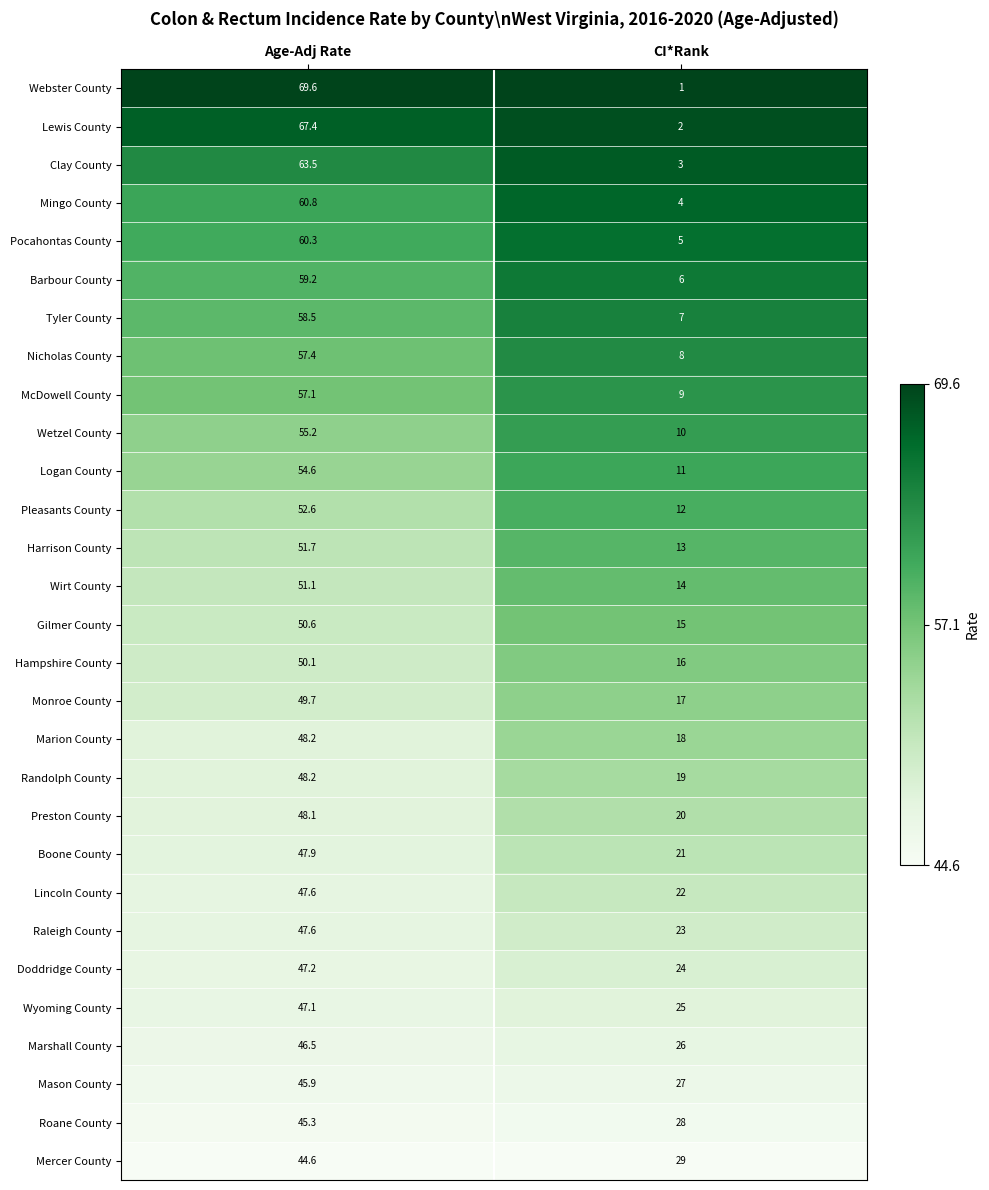

The Clay County series shows 16.4 at Age-Adj Rate. True or false?

False